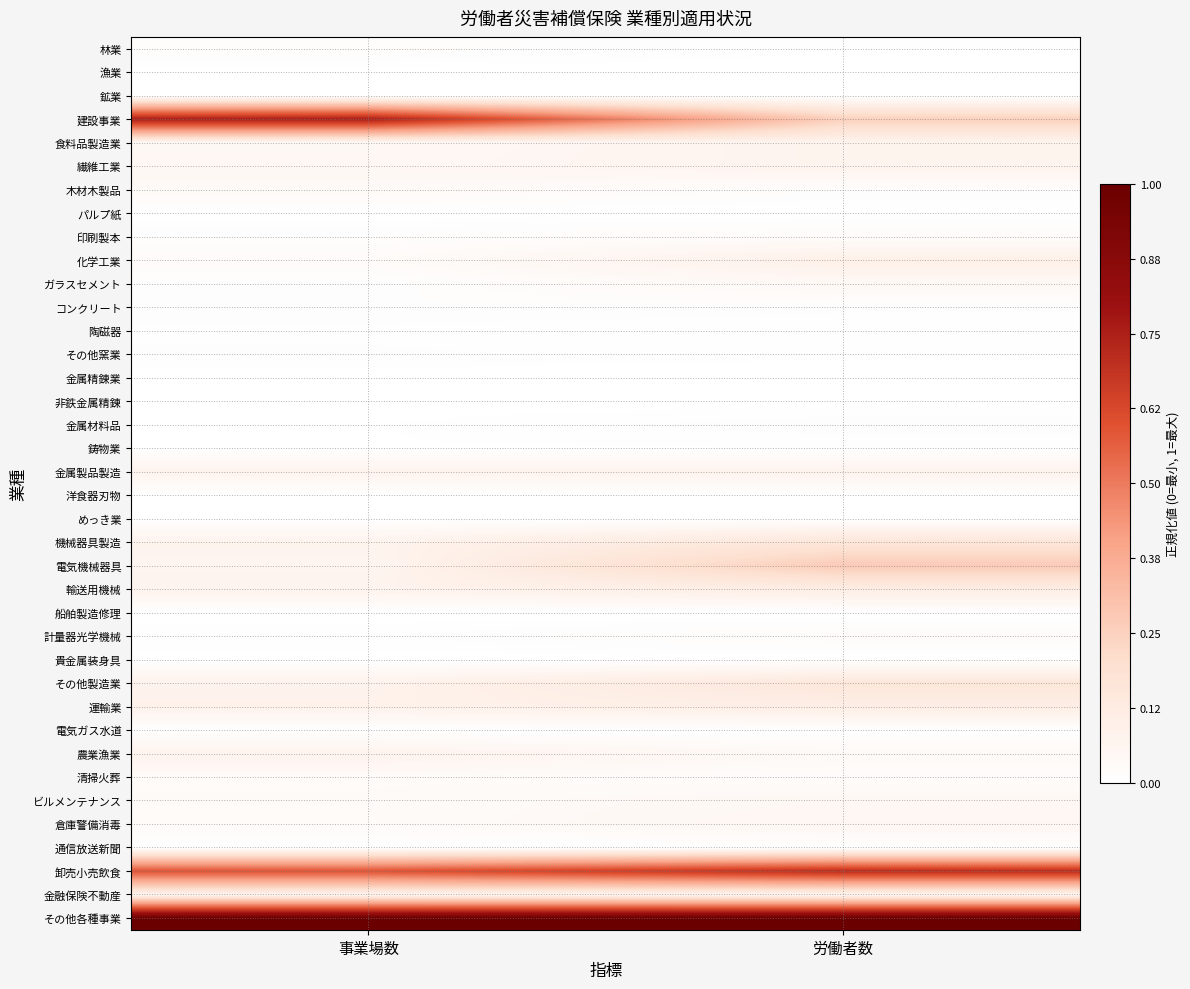

Reading left to right, transcribe all the data shown in this chart.

林業: 事業場数=0.0	労働者数=0.0
漁業: 事業場数=0.0	労働者数=0.0
鉱業: 事業場数=0.0	労働者数=0.0
建設事業: 事業場数=0.8	労働者数=0.3
食料品製造業: 事業場数=0.0	労働者数=0.1
繊維工業: 事業場数=0.0	労働者数=0.1
木材木製品: 事業場数=0.0	労働者数=0.0
パルプ紙: 事業場数=0.0	労働者数=0.0
印刷製本: 事業場数=0.0	労働者数=0.0
化学工業: 事業場数=0.0	労働者数=0.1
ガラスセメント: 事業場数=0.0	労働者数=0.0
コンクリート: 事業場数=0.0	労働者数=0.0
陶磁器: 事業場数=0.0	労働者数=0.0
その他窯業: 事業場数=0.0	労働者数=0.0
金属精錬業: 事業場数=0.0	労働者数=0.0
非鉄金属精錬: 事業場数=0.0	労働者数=0.0
金属材料品: 事業場数=0.0	労働者数=0.0
鋳物業: 事業場数=0.0	労働者数=0.0
金属製品製造: 事業場数=0.1	労働者数=0.1
洋食器刃物: 事業場数=0.0	労働者数=0.0
めっき業: 事業場数=0.0	労働者数=0.0
機械器具製造: 事業場数=0.1	労働者数=0.2
電気機械器具: 事業場数=0.1	労働者数=0.3
輸送用機械: 事業場数=0.1	労働者数=0.1
船舶製造修理: 事業場数=0.0	労働者数=0.0
計量器光学機械: 事業場数=0.0	労働者数=0.0
貴金属装身具: 事業場数=0.0	労働者数=0.0
その他製造業: 事業場数=0.1	労働者数=0.2
運輸業: 事業場数=0.1	労働者数=0.1
電気ガス水道: 事業場数=0.0	労働者数=0.0
農業漁業: 事業場数=0.1	労働者数=0.0
清掃火葬: 事業場数=0.0	労働者数=0.0
ビルメンテナンス: 事業場数=0.0	労働者数=0.0
倉庫警備消毒: 事業場数=0.0	労働者数=0.1
通信放送新聞: 事業場数=0.0	労働者数=0.0
卸売小売飲食: 事業場数=0.6	労働者数=0.7
金融保険不動産: 事業場数=0.1	労働者数=0.1
その他各種事業: 事業場数=1.0	労働者数=1.0